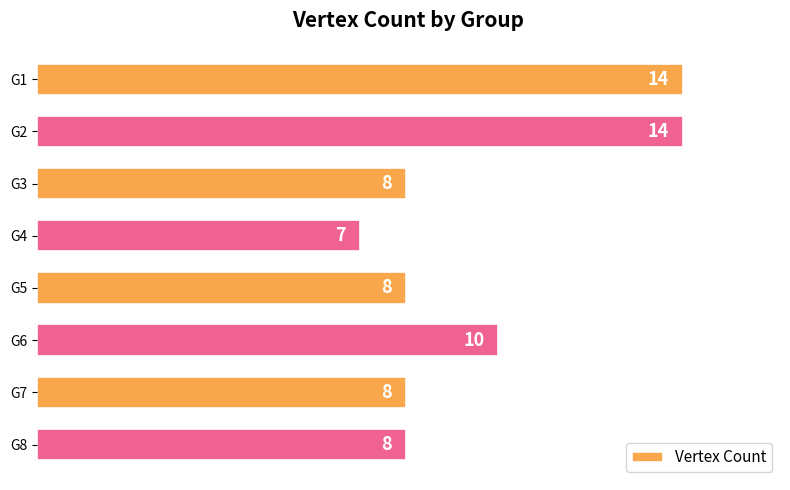

How many data points does each series have?

8